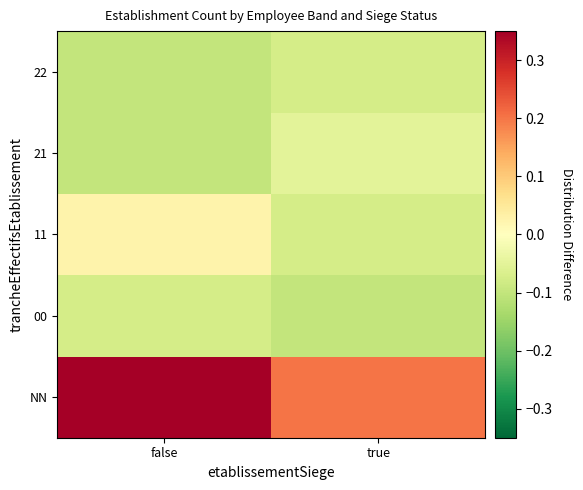

Which category has the lowest value across all series?

true